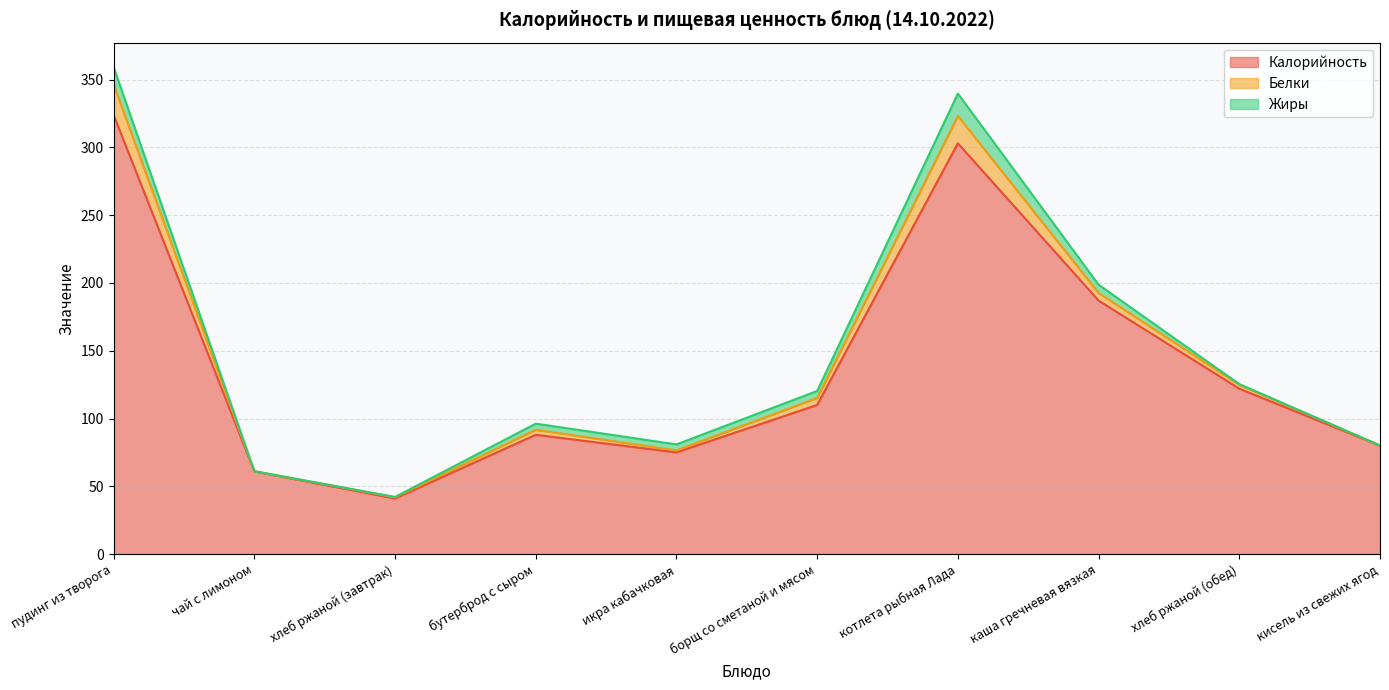

Is it true that Калорийность equals 41.0 at хлеб ржаной (завтрак)?

True